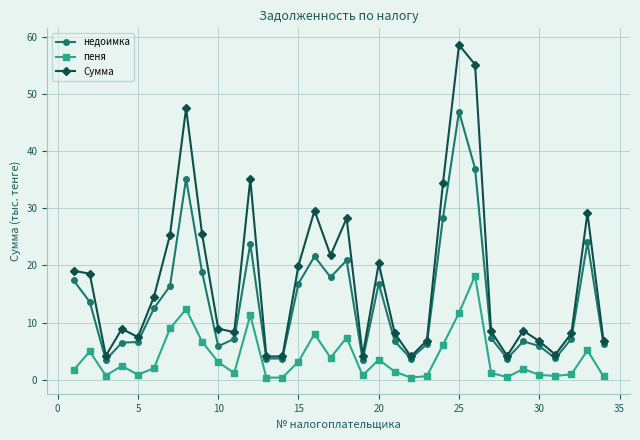

What is the difference between the second highest and minimum values in the Сумма series?

51.1